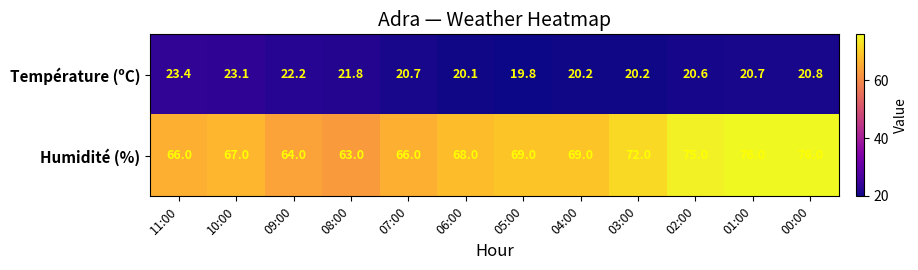

Which series has the largest total across all categories?

Humidité (%)